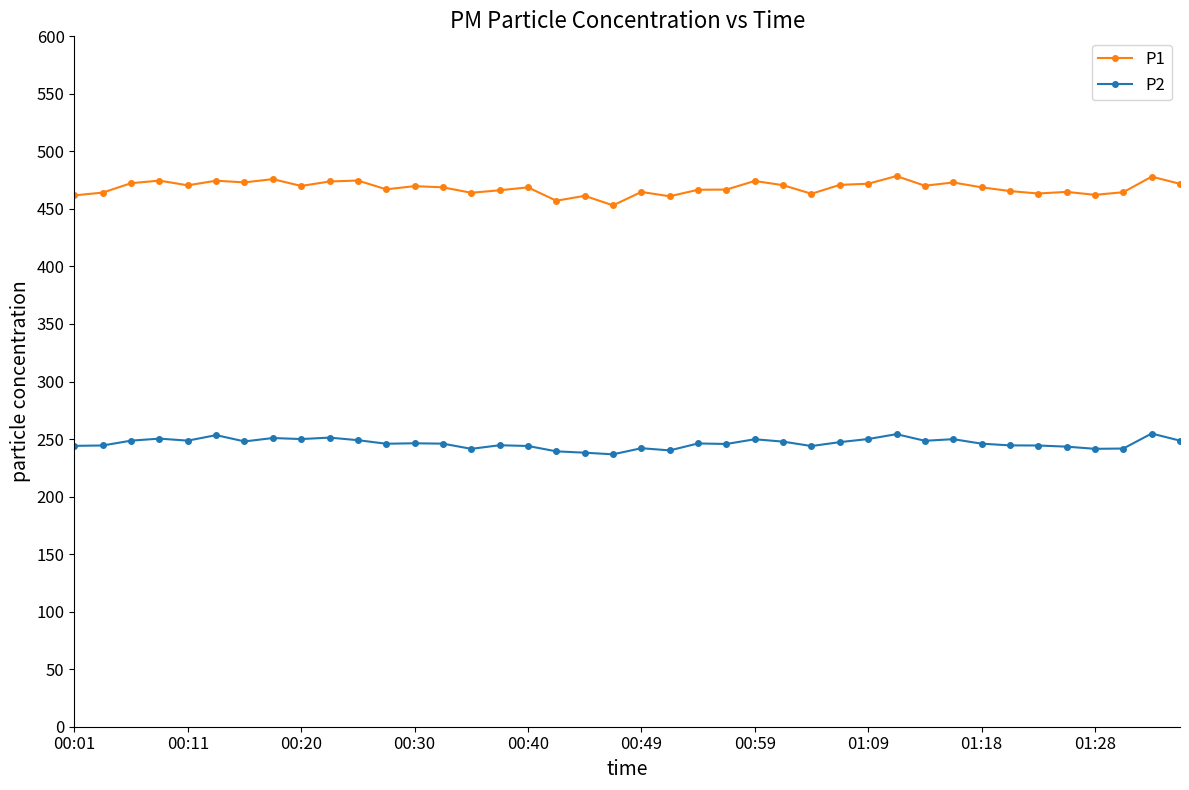

How many series are shown in this chart?

2